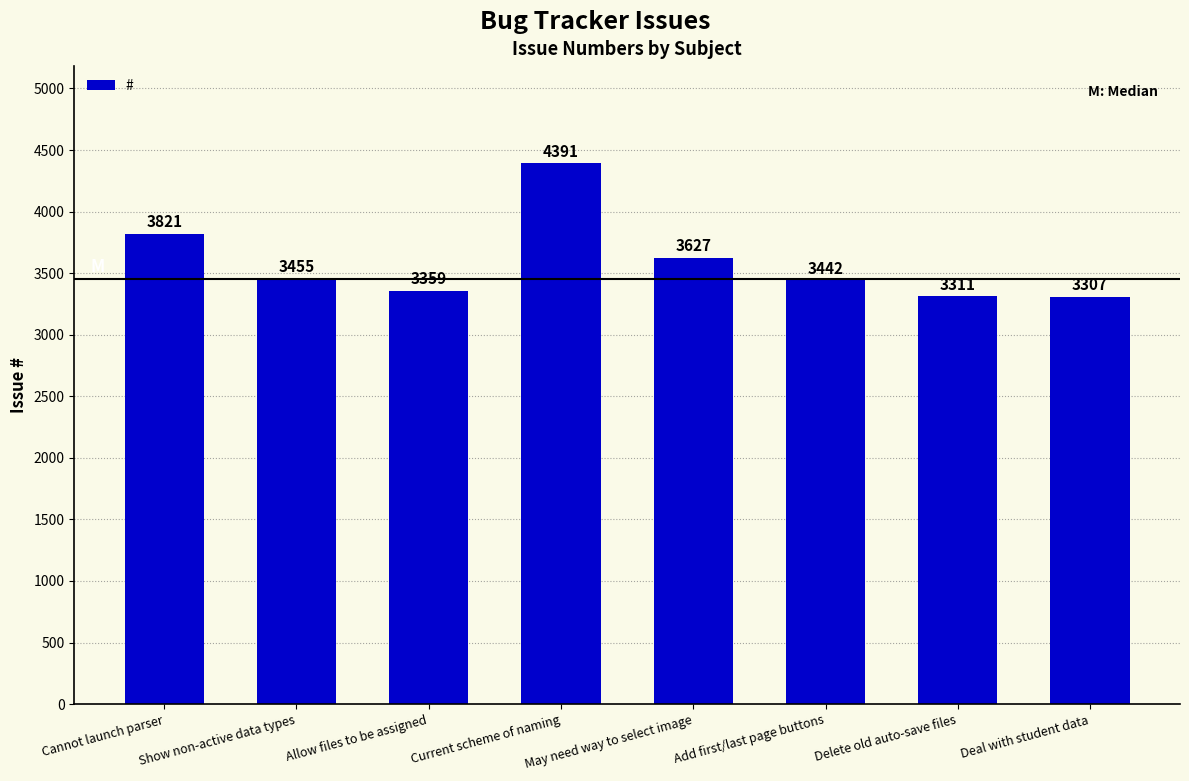

Rank the categories by value from highest to lowest.

Current scheme of naming, Cannot launch parser, May need way to select image, Show non-active data types, Add first/last page buttons, Allow files to be assigned, Delete old auto-save files, Deal with student data